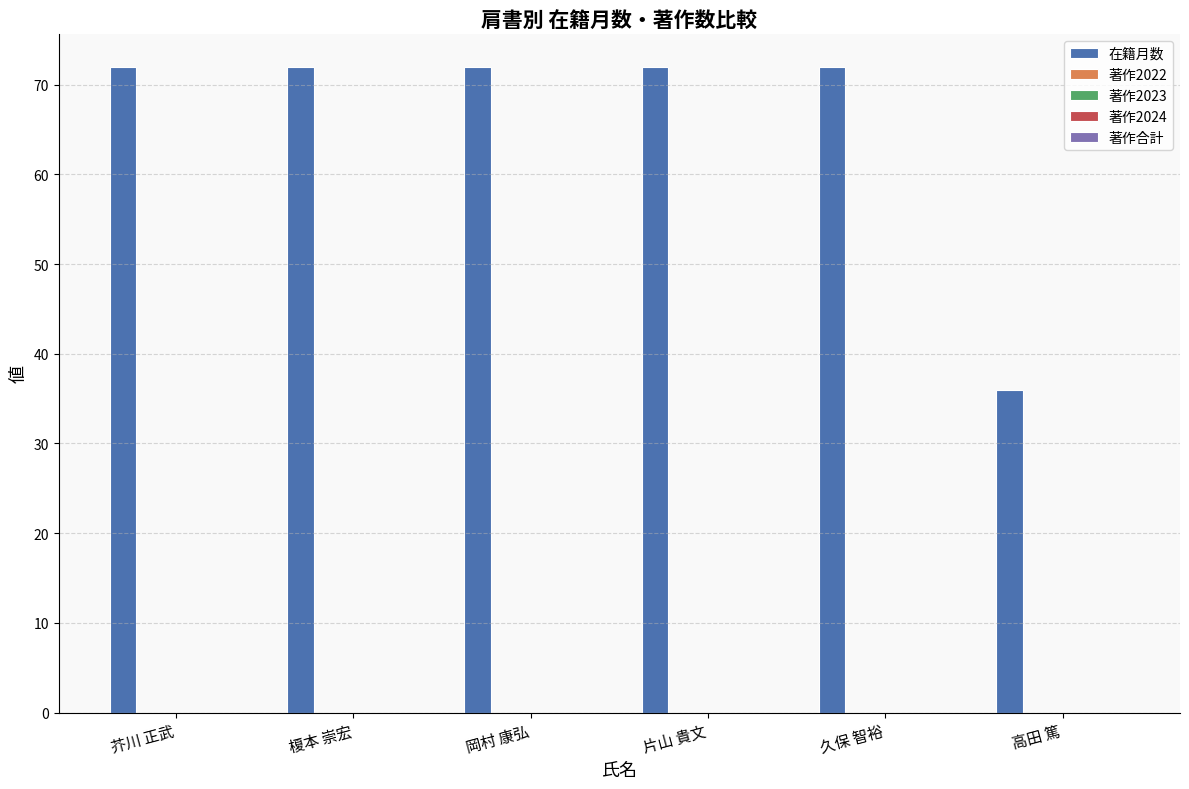

What is the difference between the maximum and minimum values?

36